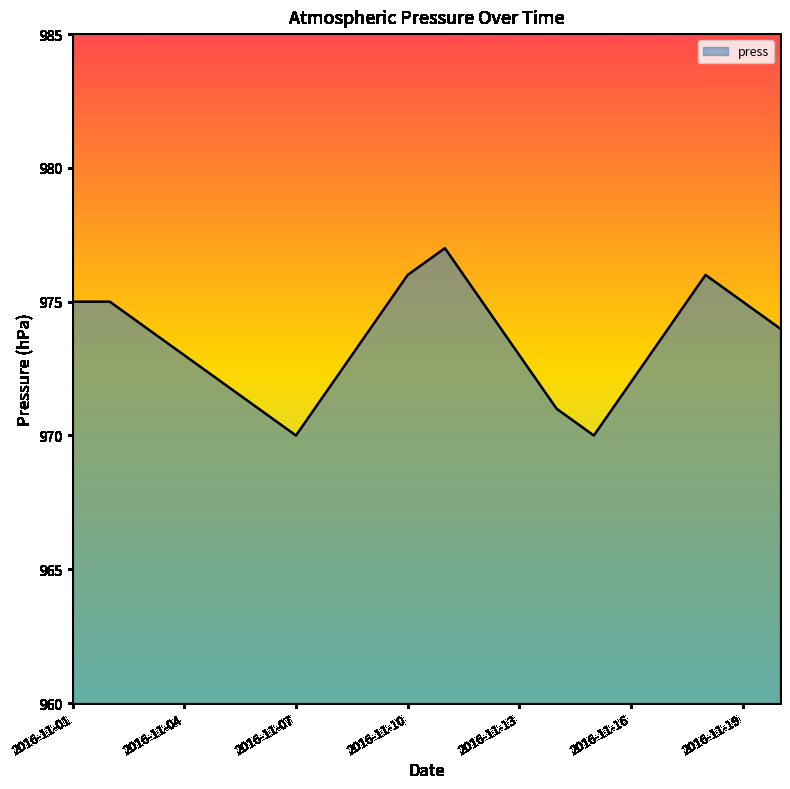

How many values are between 972 and 975?

13